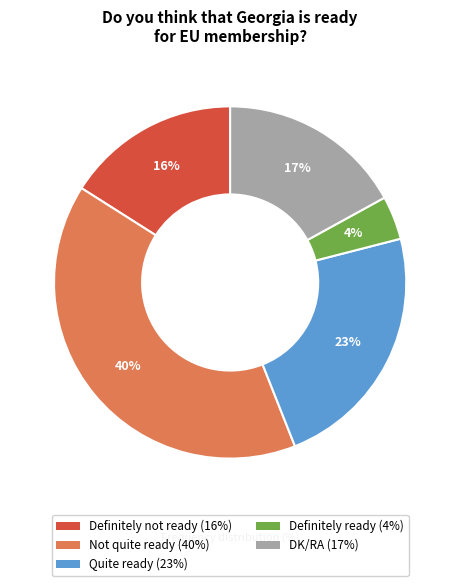

Which slice is the smallest?

Definitely ready